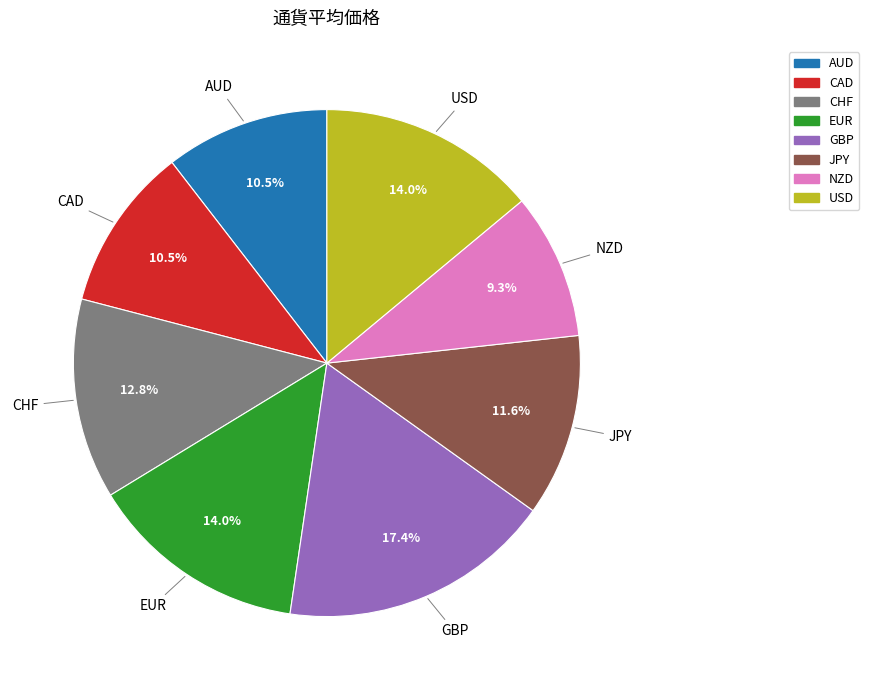

To the nearest percent, what is the combined percentage of EUR and JPY?

26%